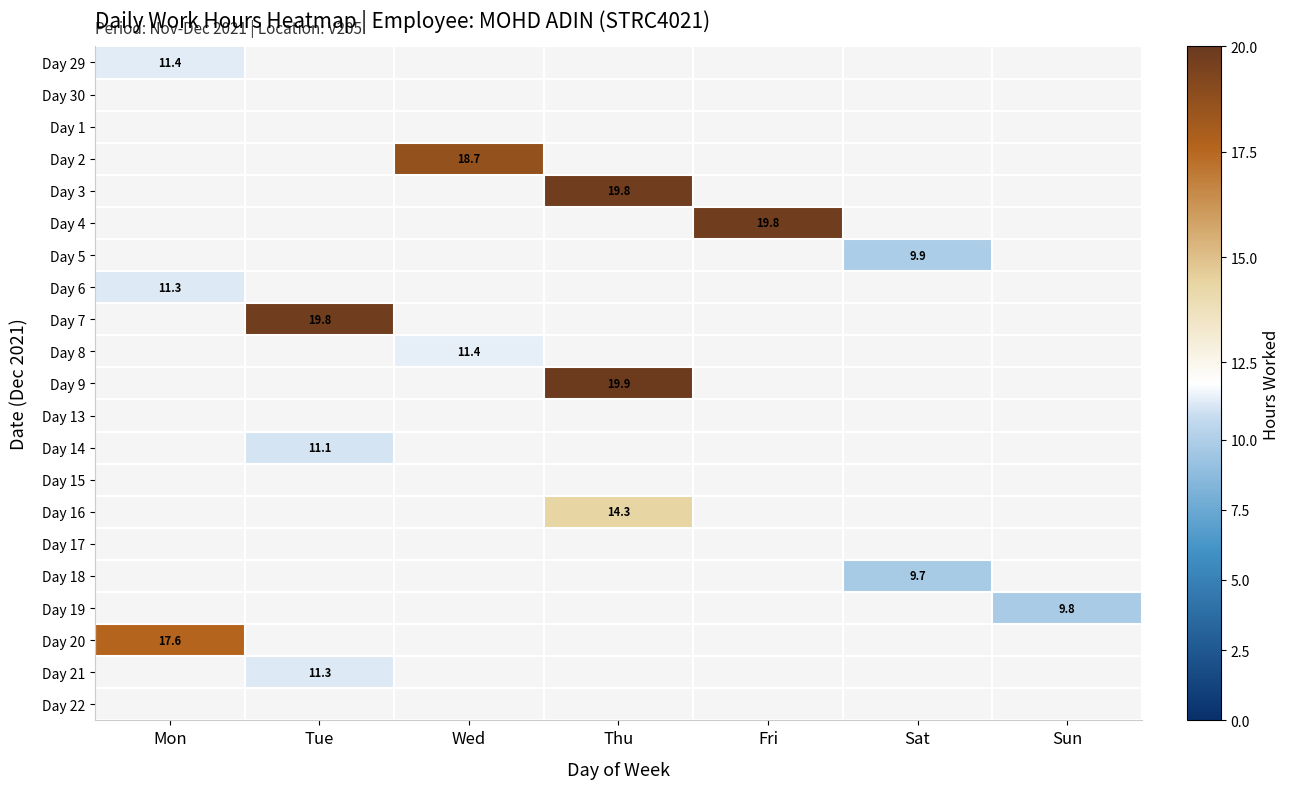

What is the greatest value displayed?

19.9